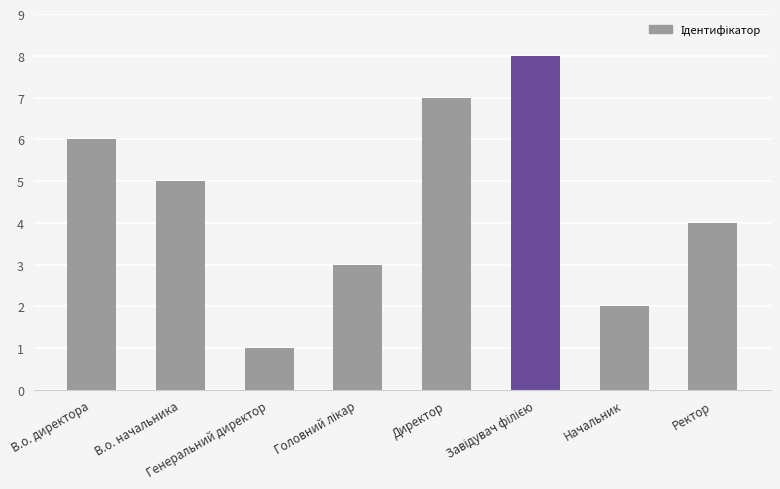

What is the smallest value displayed?

1